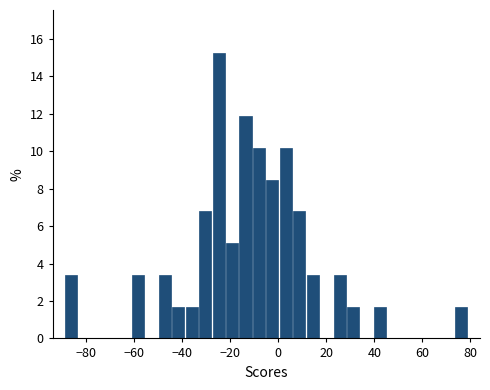

Read against the x-axis, roughly where is the centre of the tallest bar?

-24